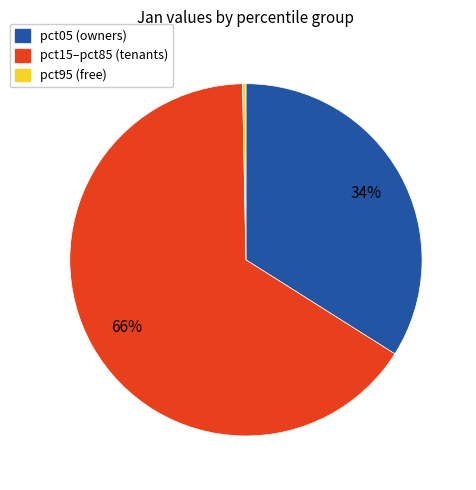

Is there any slice that represents more than half of the pie?

Yes